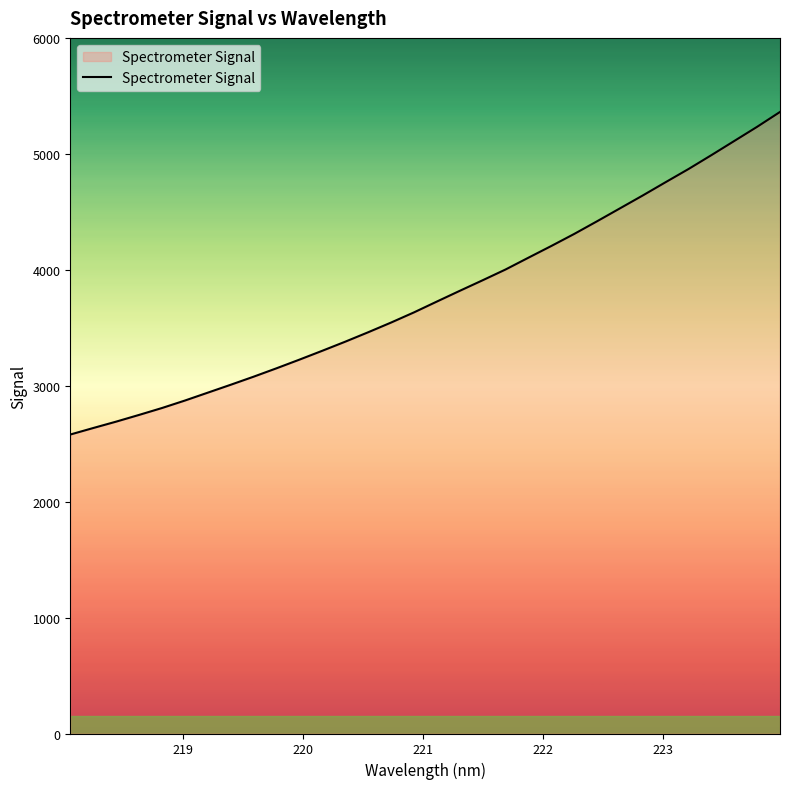

What is the difference between the second highest and minimum values?

2654.3